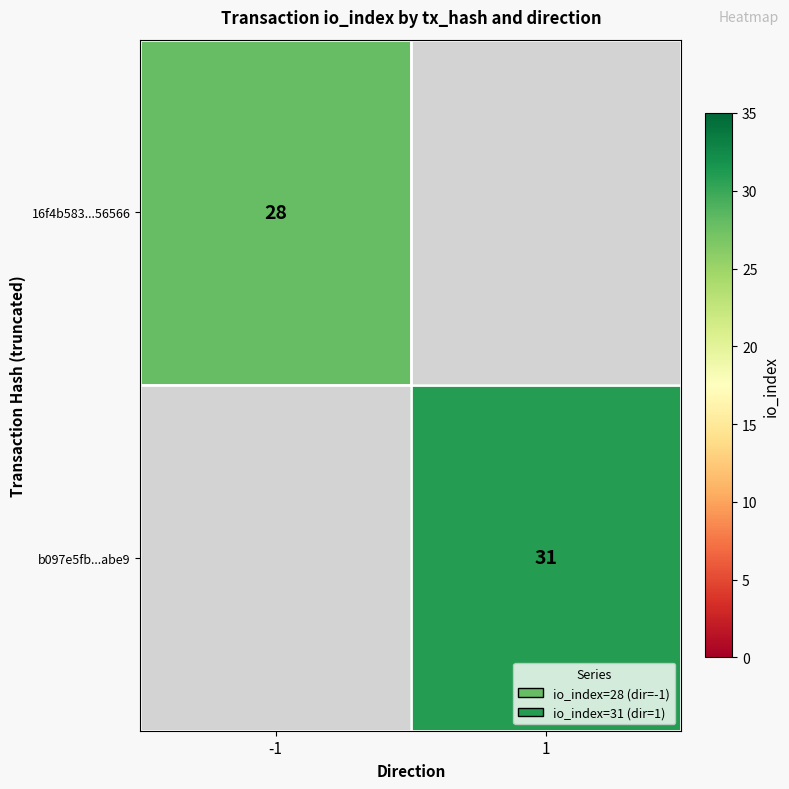

True or false: b097e5fb...abe9 has a value of 8 at 1.

False